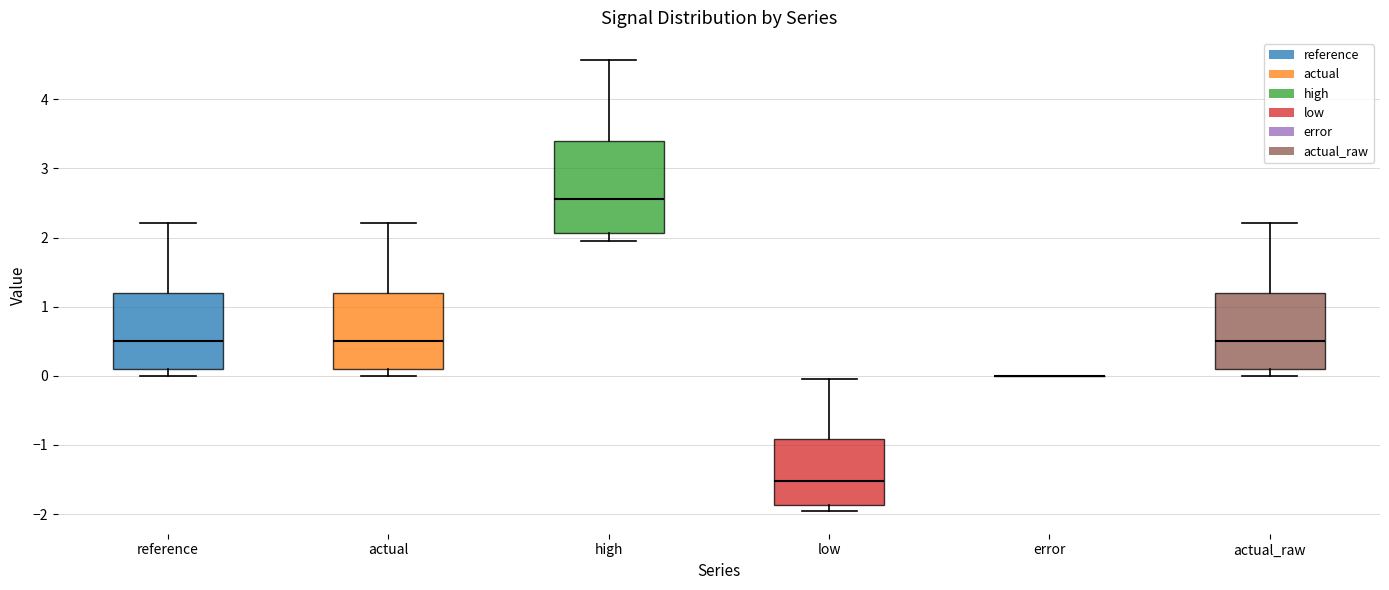

Comparing the boxes themselves (not the whiskers), which one is the tallest?

high